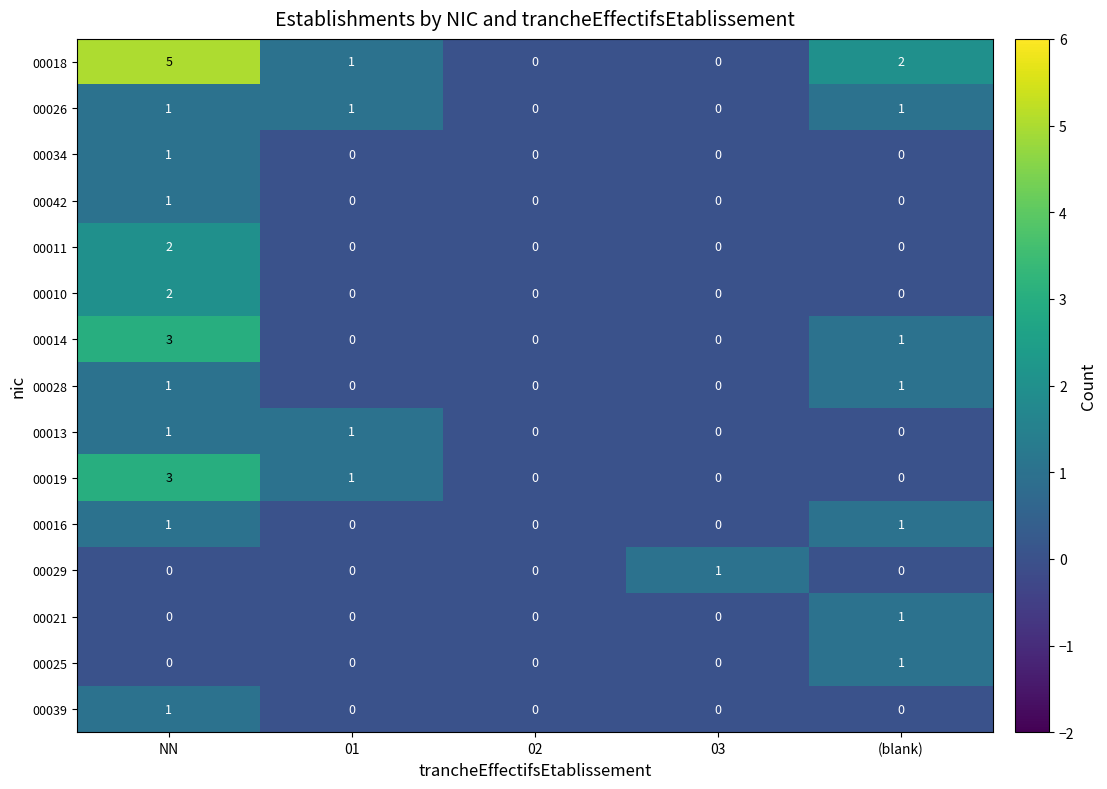

The value of 00042 at (blank) is -1. True or false?

False